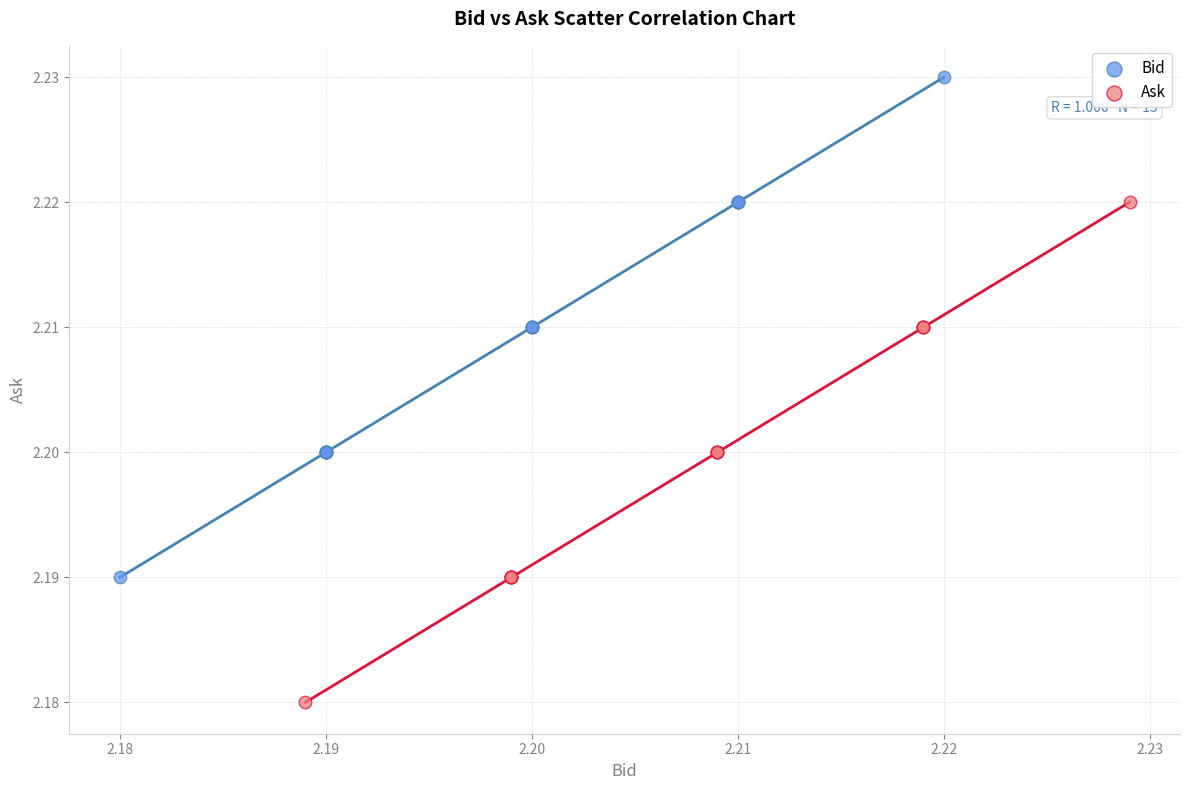

Which series contains the lowest Y value?

Ask